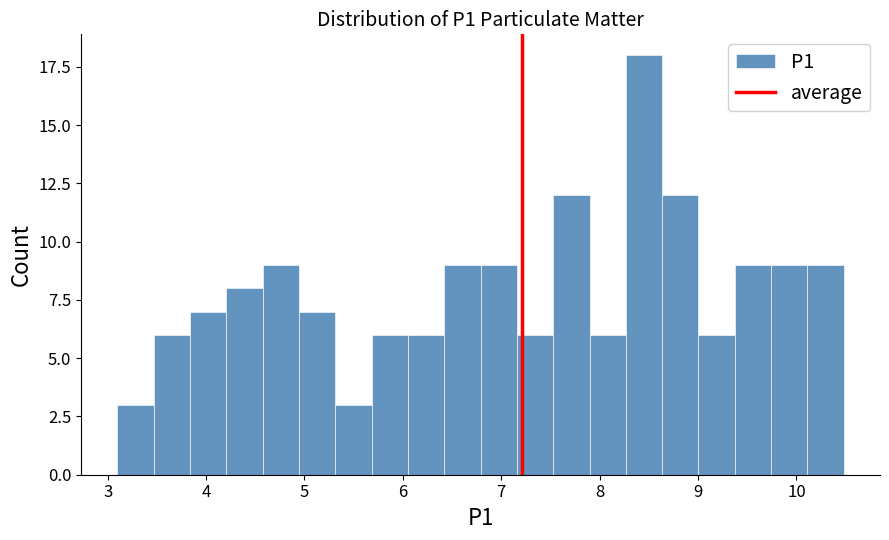

Read against the x-axis, roughly where is the centre of the tallest bar?

8.5